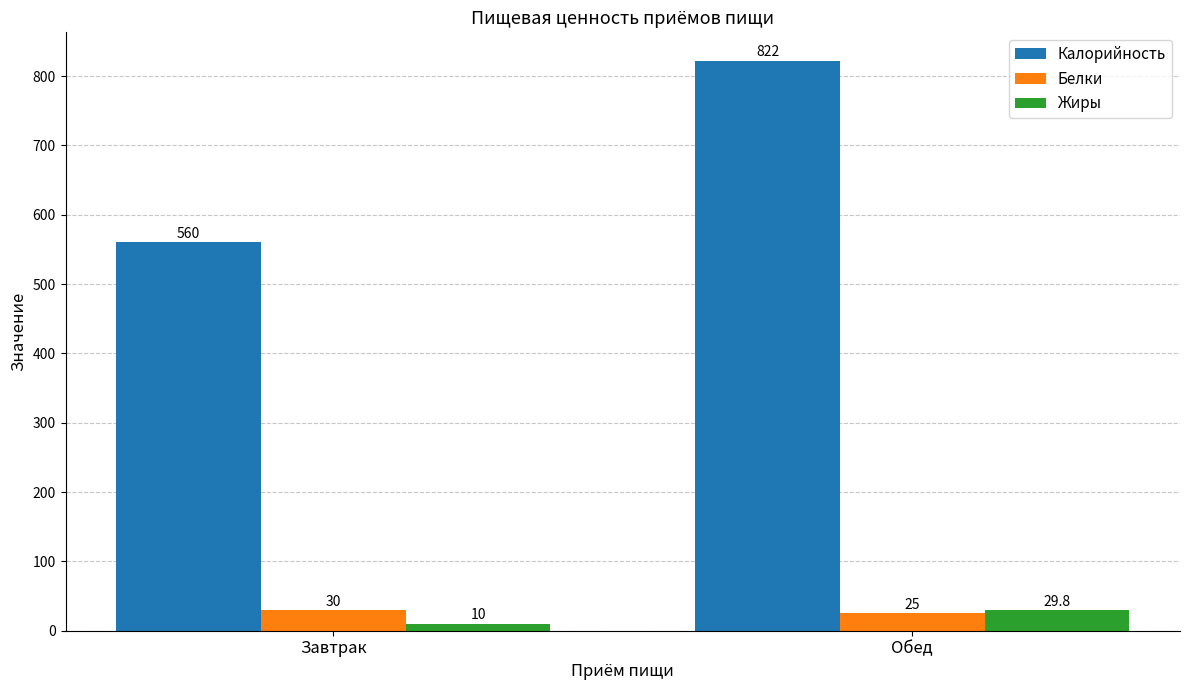

Rank the series at Завтрак from highest to lowest value.

Калорийность, Белки, Жиры